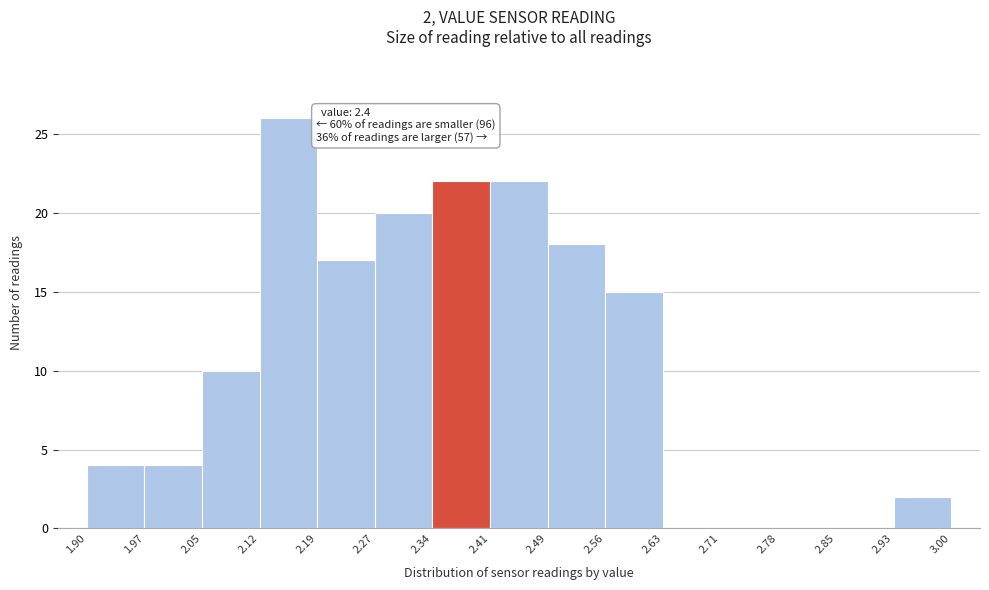

Over which range of the x-axis is the bar tallest?

2.12 to 2.19